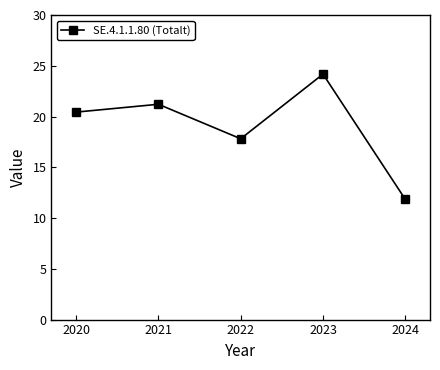

What is the ratio of the value at 2024 to the value at 2020?

0.6